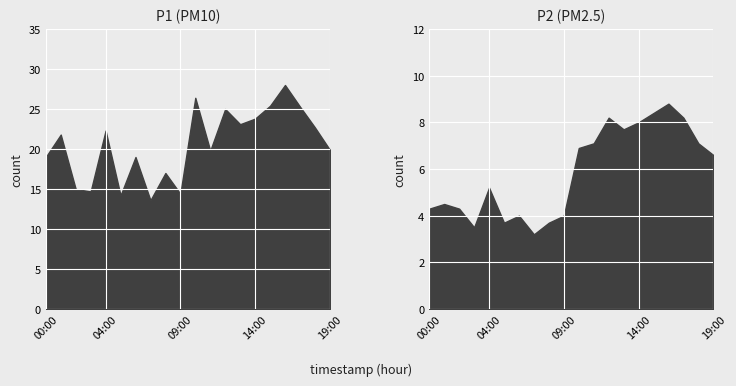

True or false: P2 has a value of 3.7 at 05:00.

True